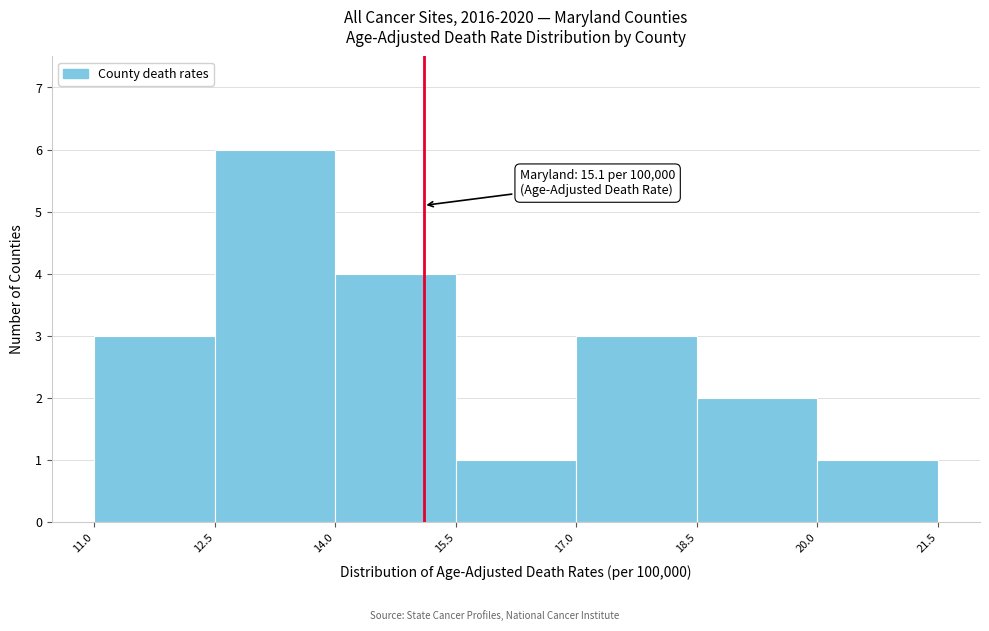

Over which range of the x-axis is the bar tallest?

12.5 to 14.0